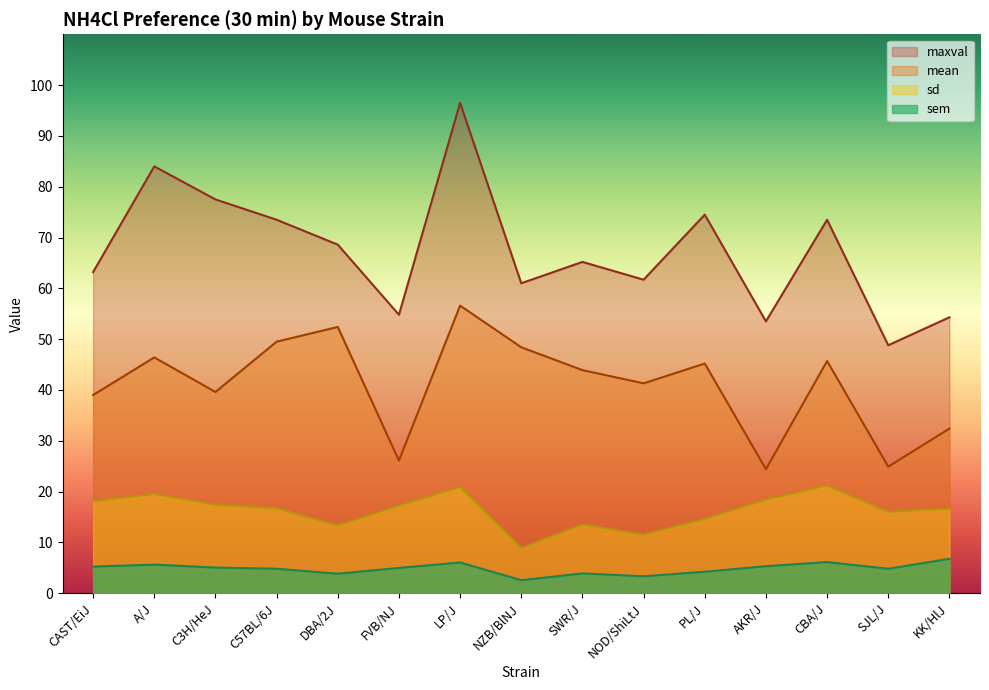

List the labels in order of sd value, smallest first.

NZB/BlNJ, NOD/ShiLtJ, DBA/2J, SWR/J, PL/J, SJL/J, KK/HlJ, C57BL/6J, FVB/NJ, C3H/HeJ, CAST/EiJ, AKR/J, A/J, LP/J, CBA/J